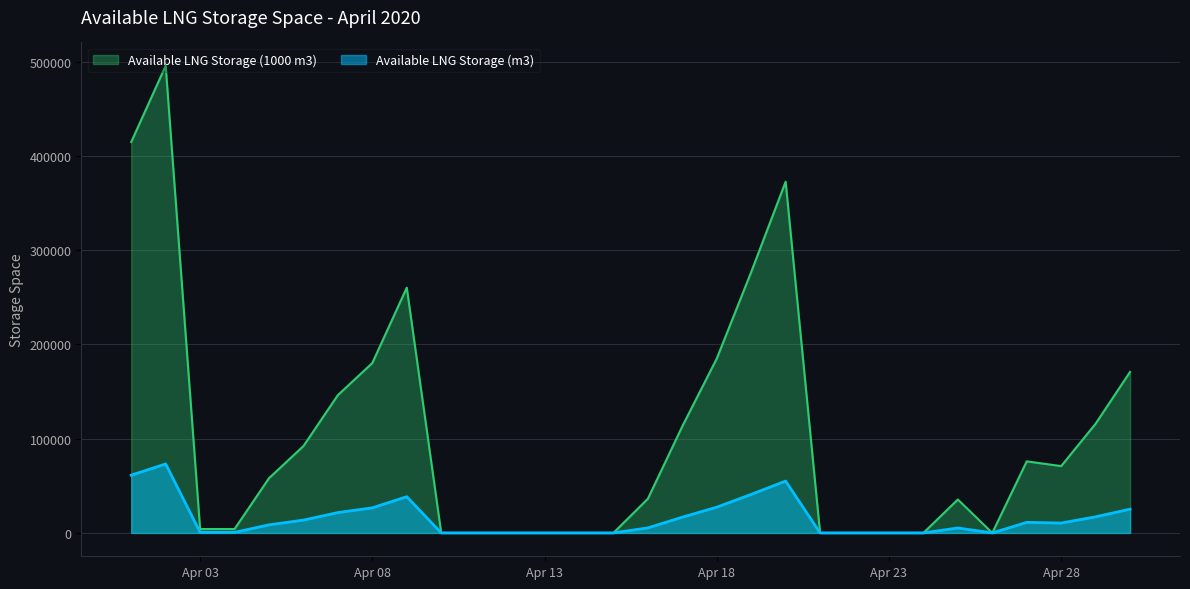

True or false: Available LNG Storage (m3) and Available LNG Storage (1000 m3) intersect in this chart.

False